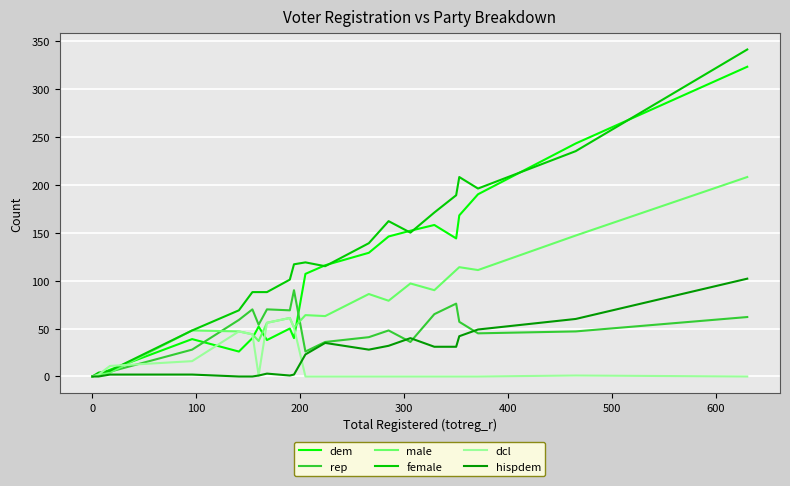

Which series has the largest total across all categories?

female